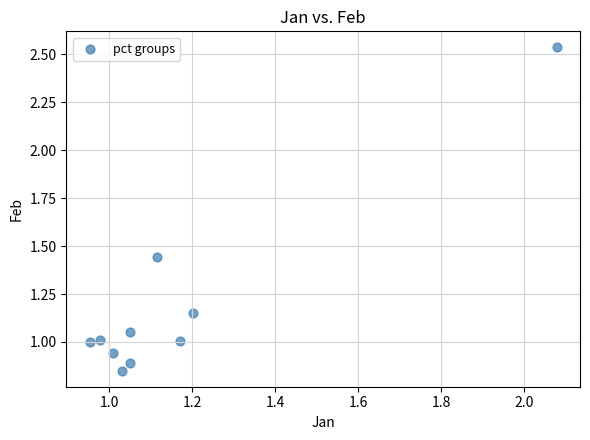

What is the average X value?

1.2